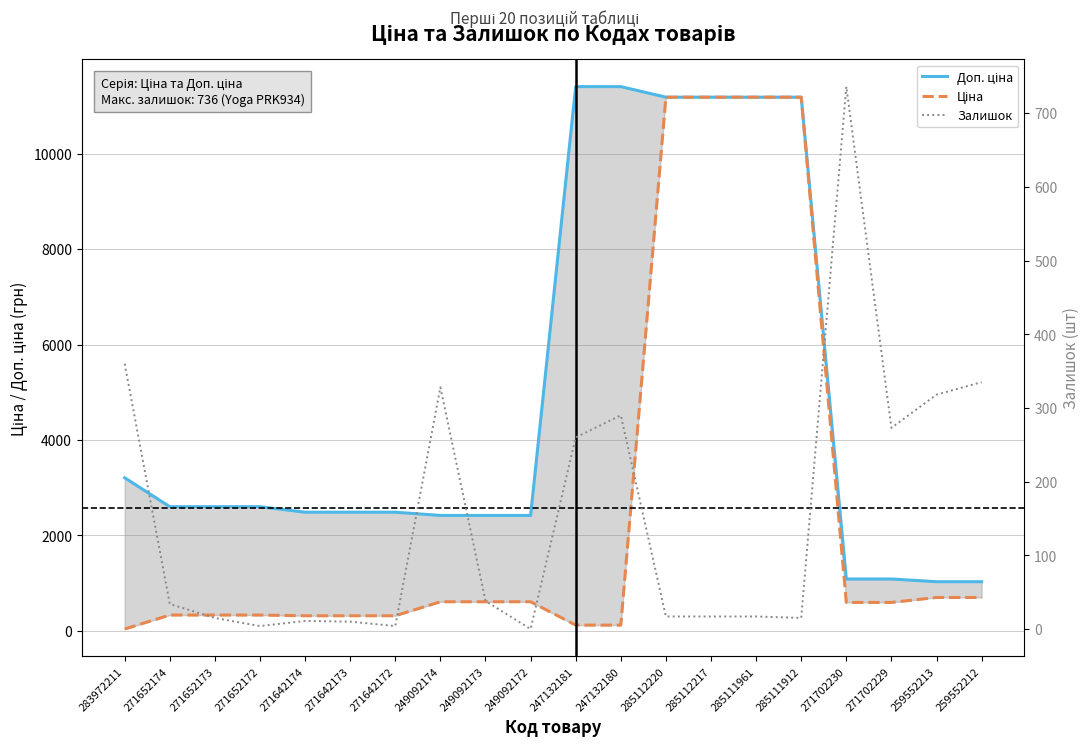

Rank the categories by Ціна value from highest to lowest.

285112220, 285112217, 285111961, 285111912, 259552213, 259552212, 249092174, 249092173, 249092172, 271702230, 271702229, 271652174, 271652173, 271652172, 271642174, 271642173, 271642172, 247132181, 247132180, 283972211